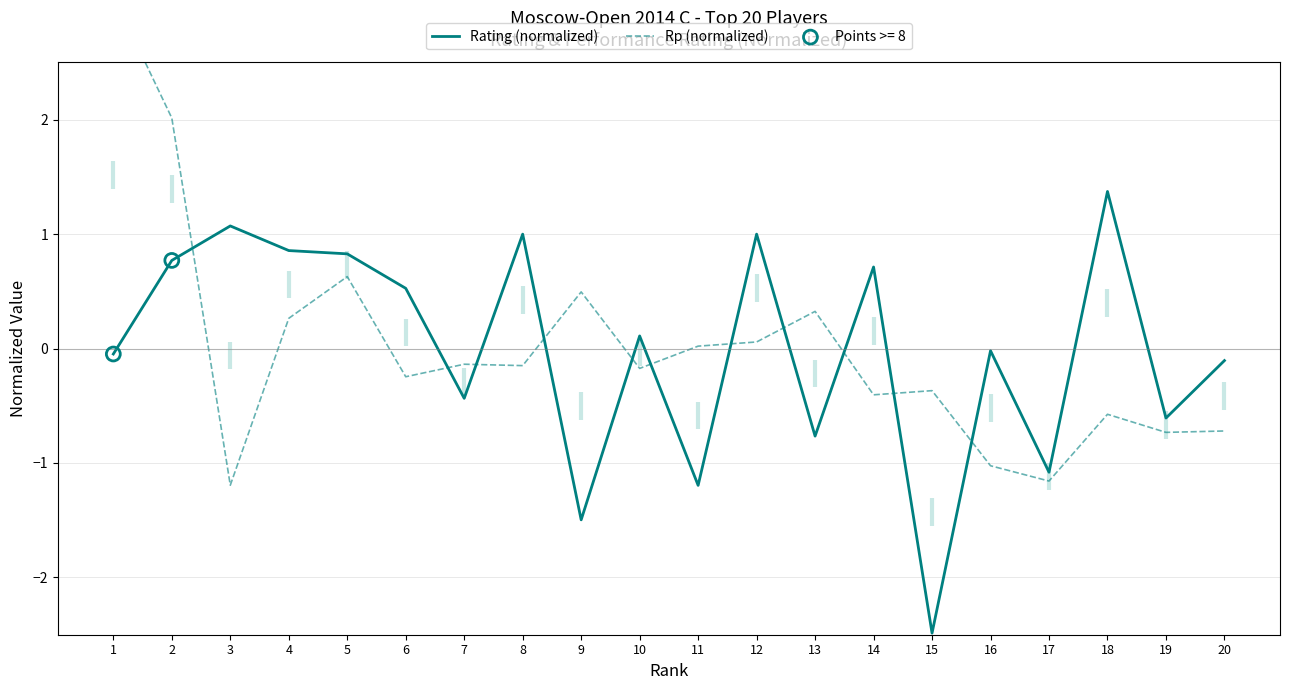

Which series has the largest Y range (max minus min)?

Rp (normalized)